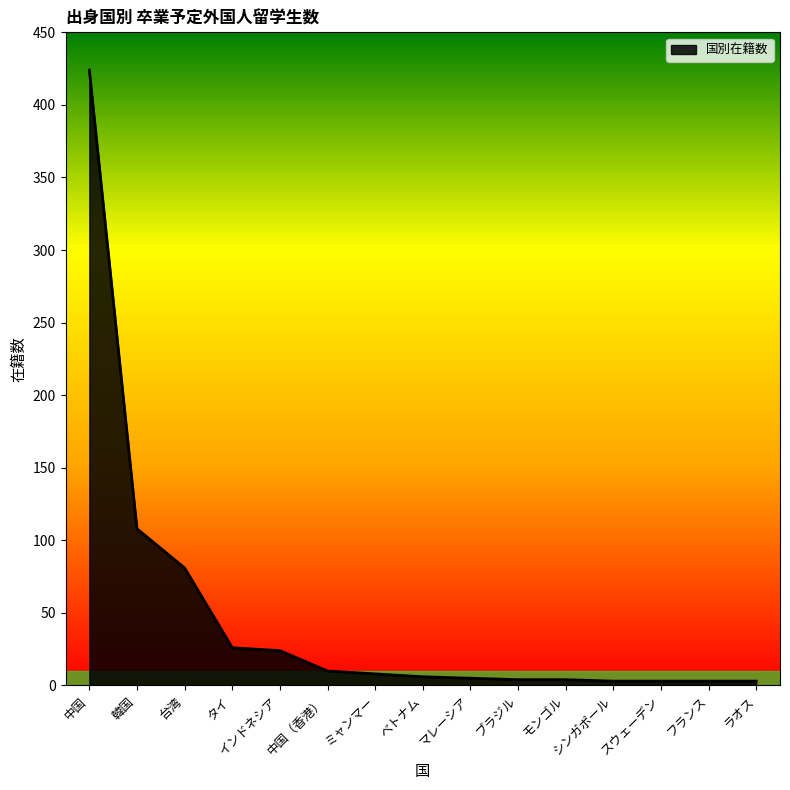

What position from the right is 中国?

15